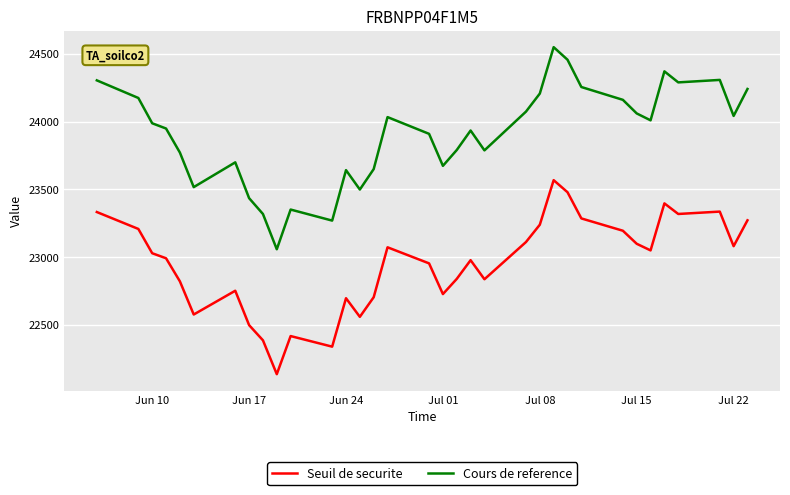

What is the smallest value displayed?

22135.1